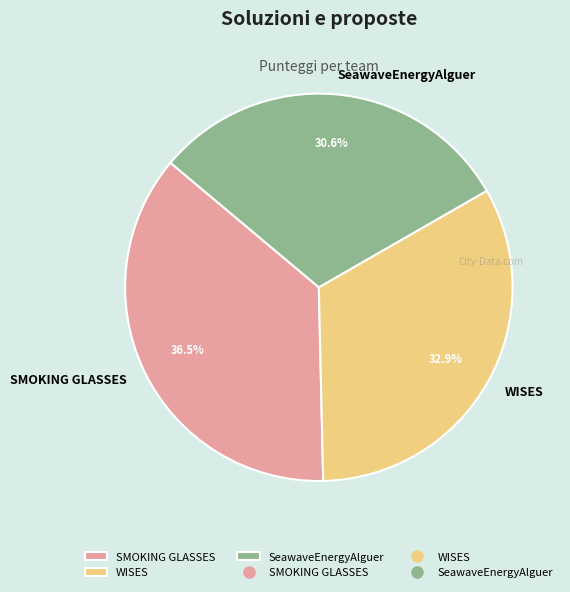

What is the ratio of the value at WISES to the value at SMOKING GLASSES?

0.9